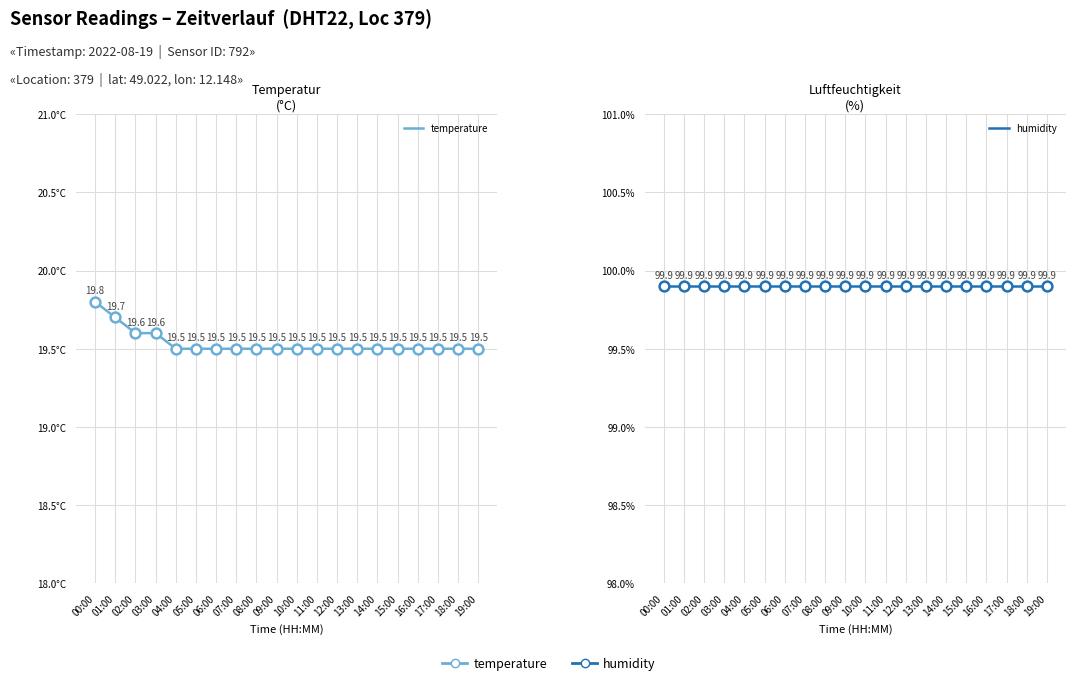

What are all the series names shown in the legend?

temperature, humidity